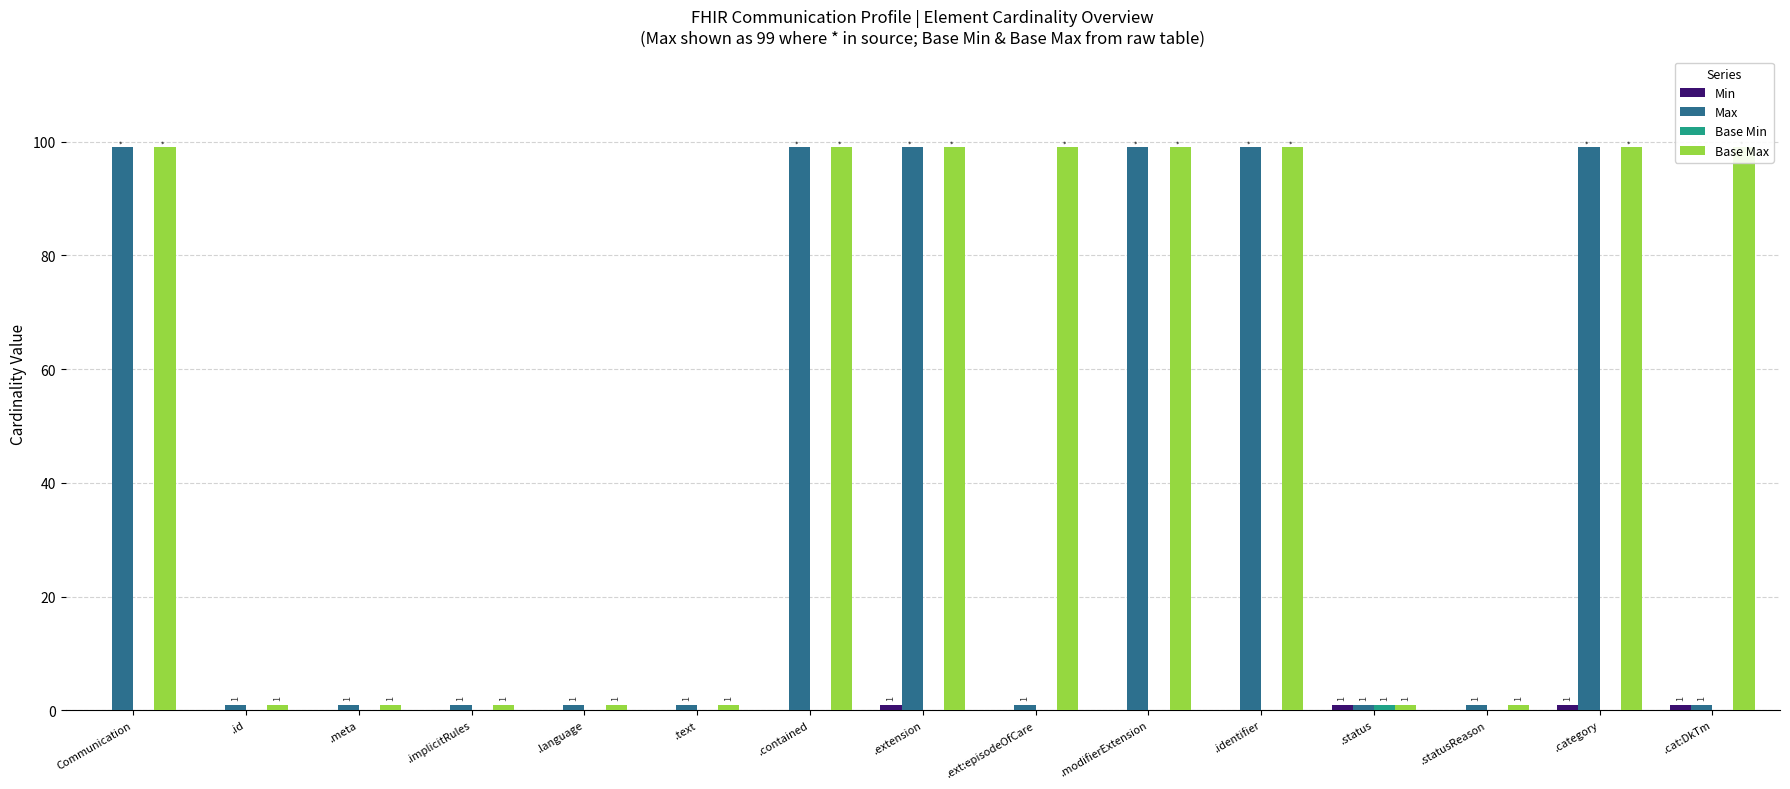

What is the sum of the Max values at .id and .modifierExtension?

100